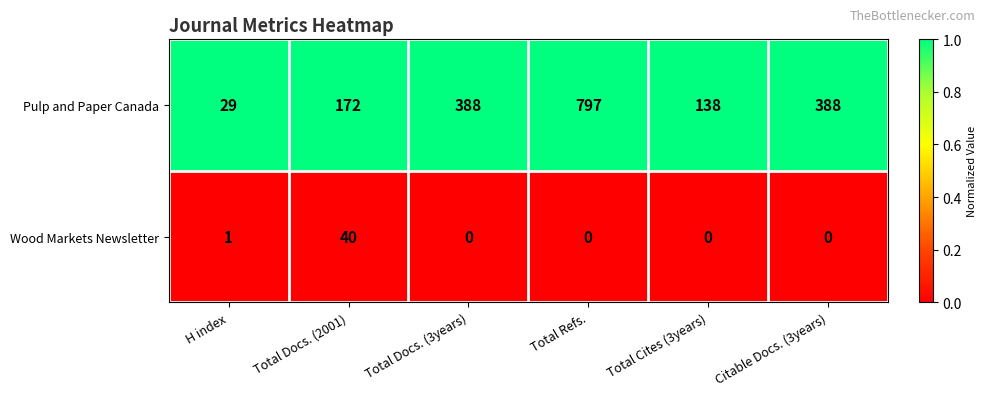

Rank the series by their average value, from lowest to highest.

Wood Markets Newsletter, Pulp and Paper Canada